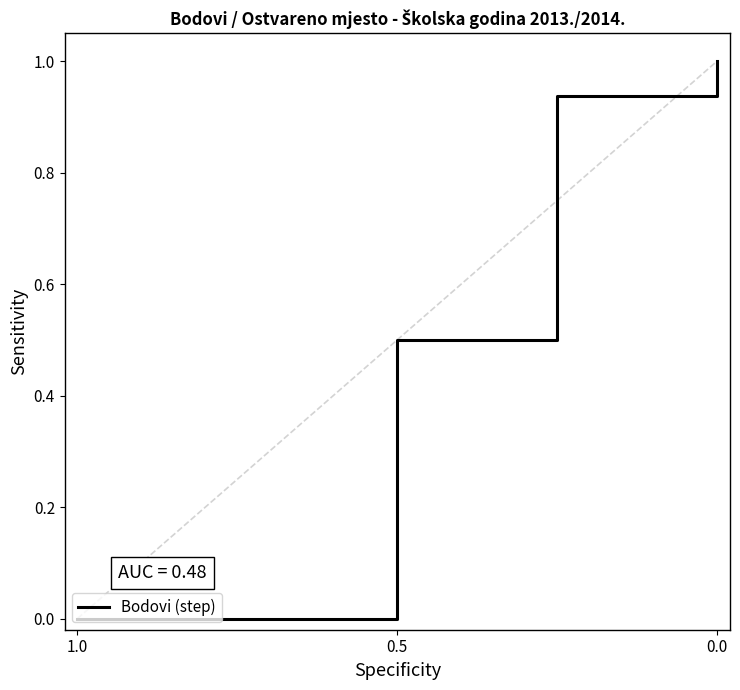

Reading right to left, what are all the values shown in this chart?

1.0	0.9	0.9	0.5	0.5	0.0	0.0	0.0	0.0